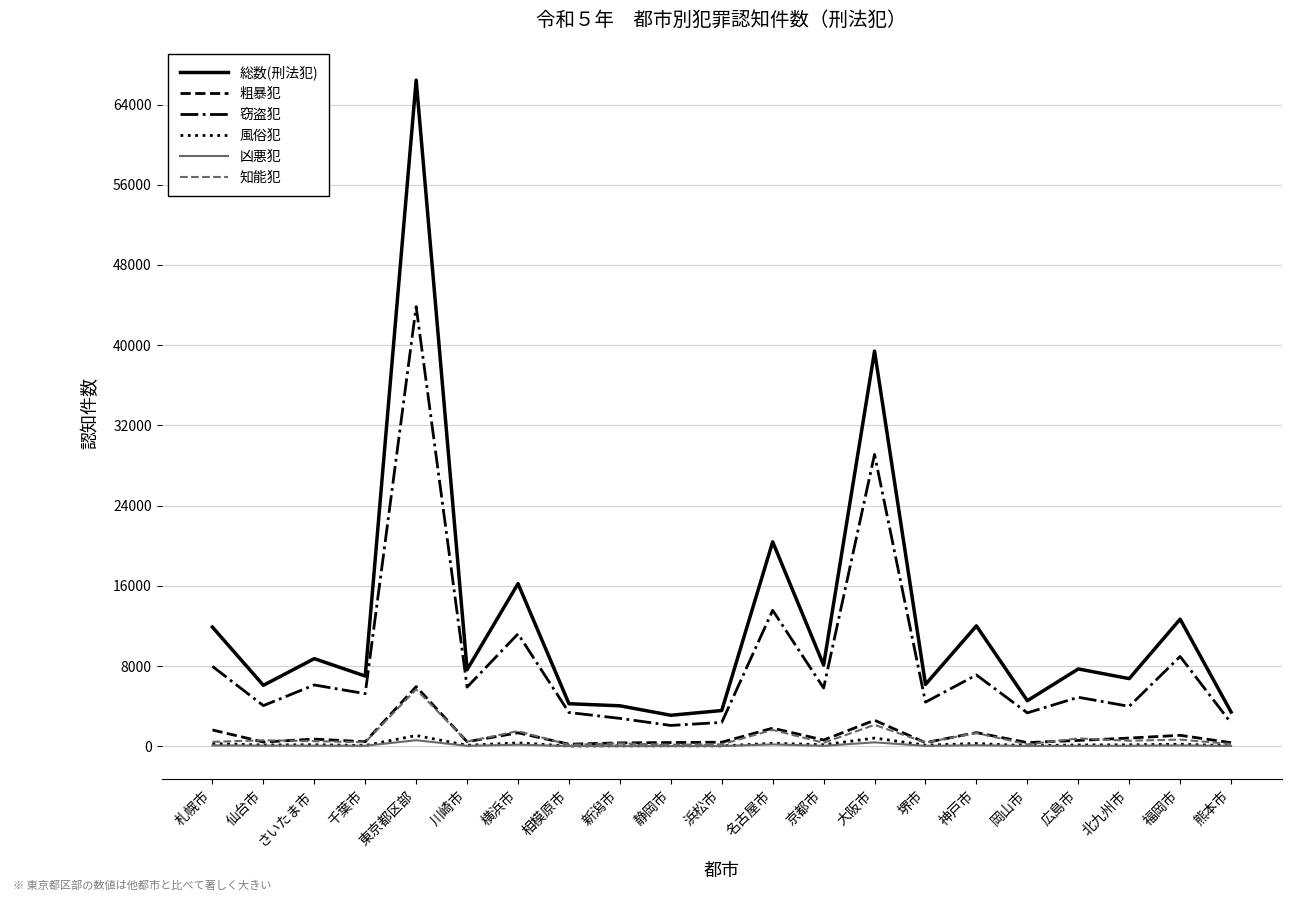

Is the value of 窃盗犯 at 札幌市 greater than the value of 粗暴犯 at 東京都区部?

Yes